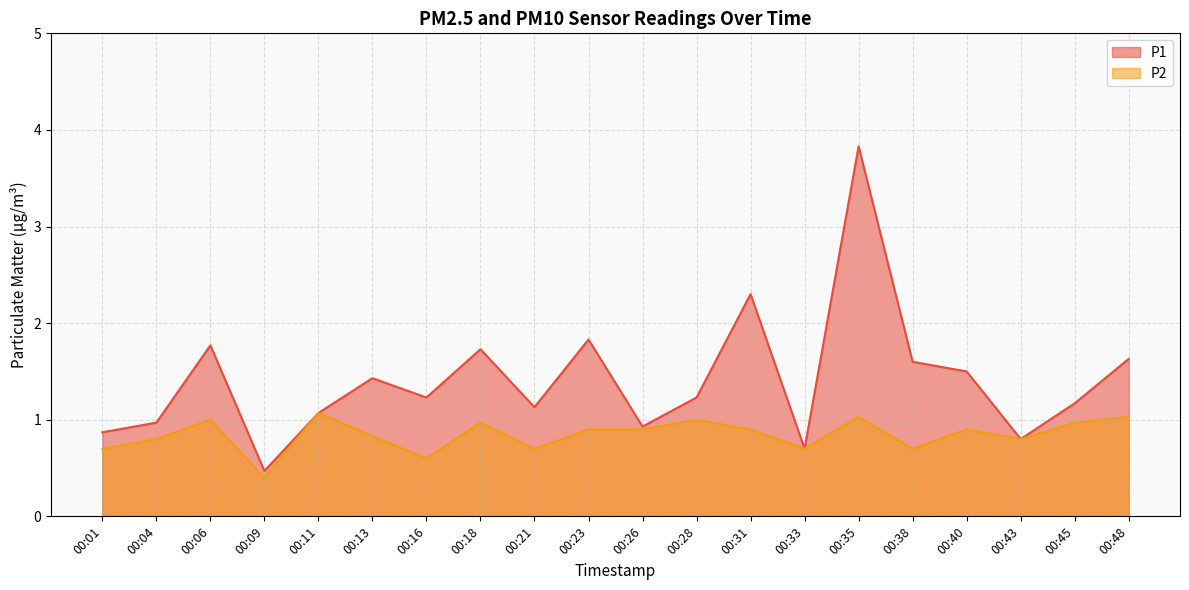

List the series in order of their peak value, lowest first.

P2, P1